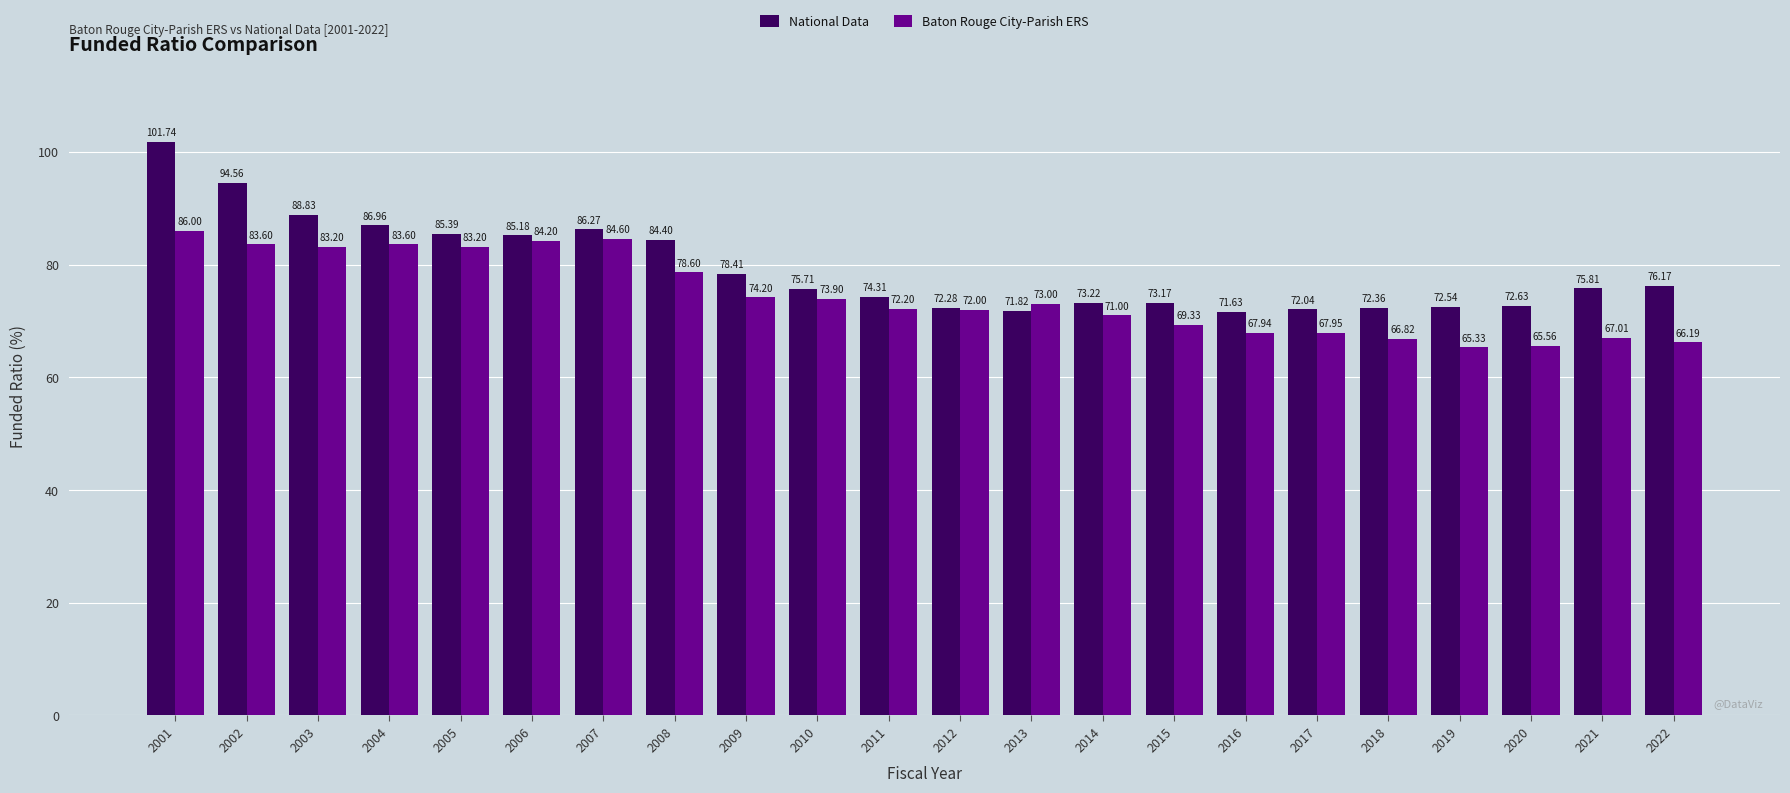

What is the lowest value of the National Data series?

71.6